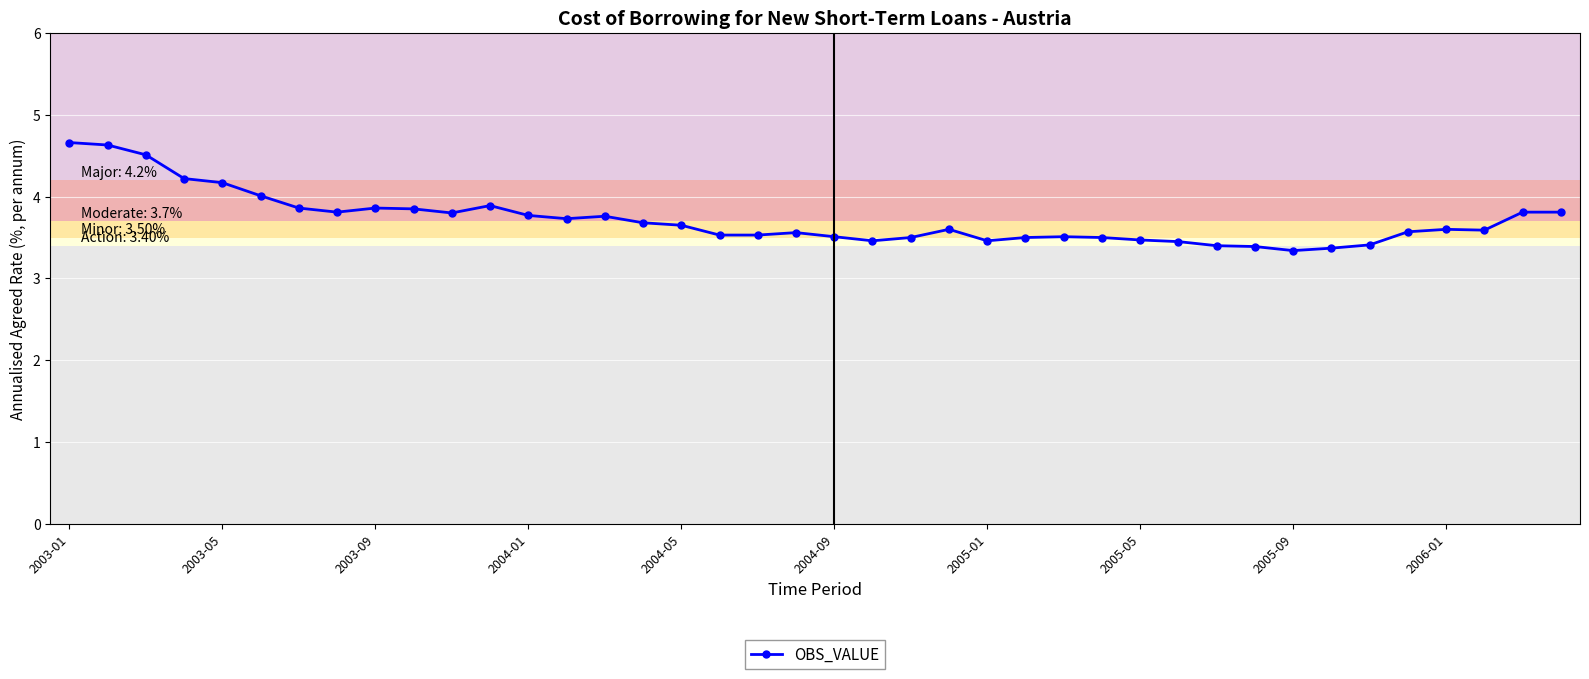

How many distinct data groups are displayed?

1